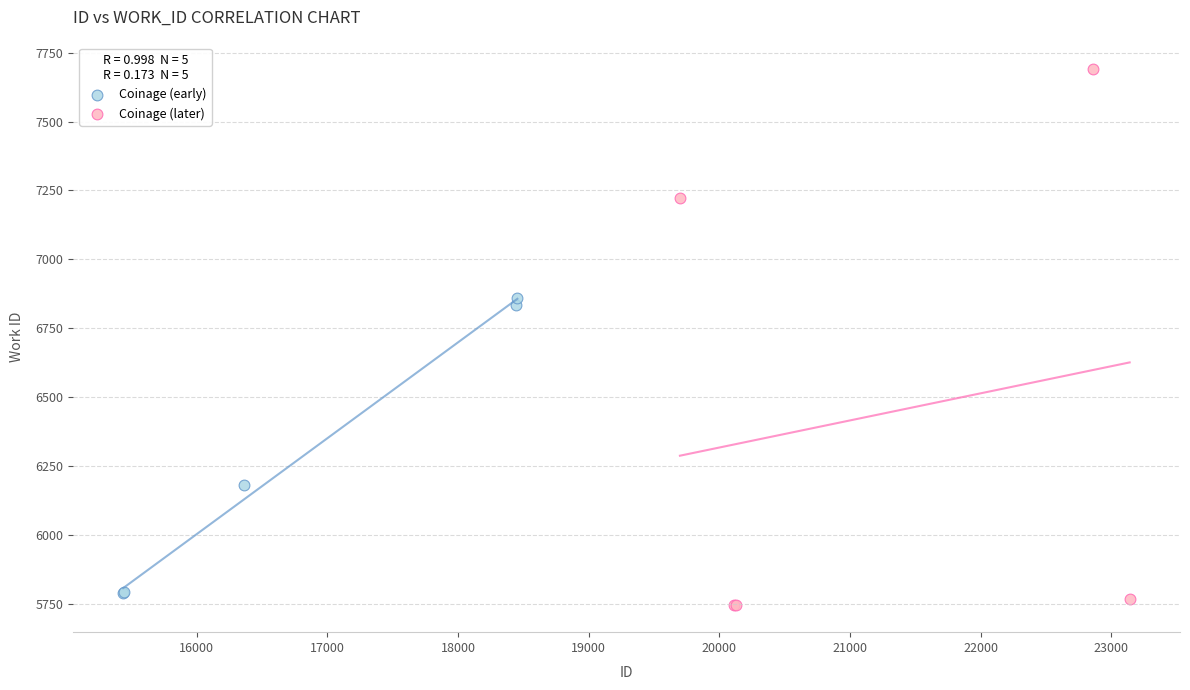

What are all the series names shown in the legend?

Coinage (early), Coinage (later)